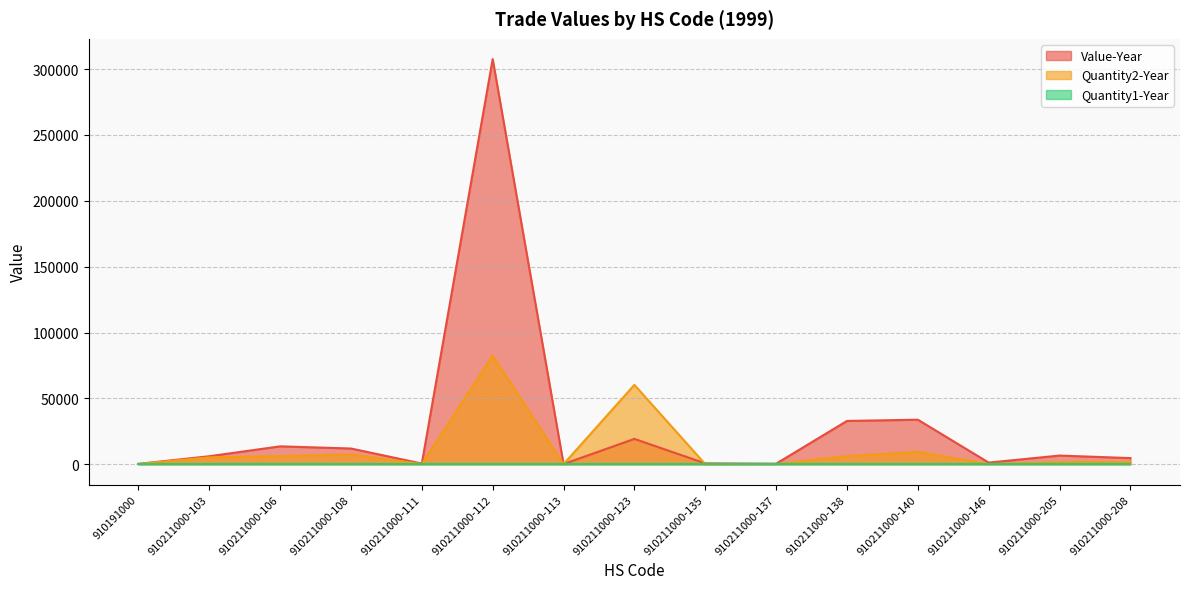

Between 910211000-106 and 910211000-123, which is larger?

910211000-123